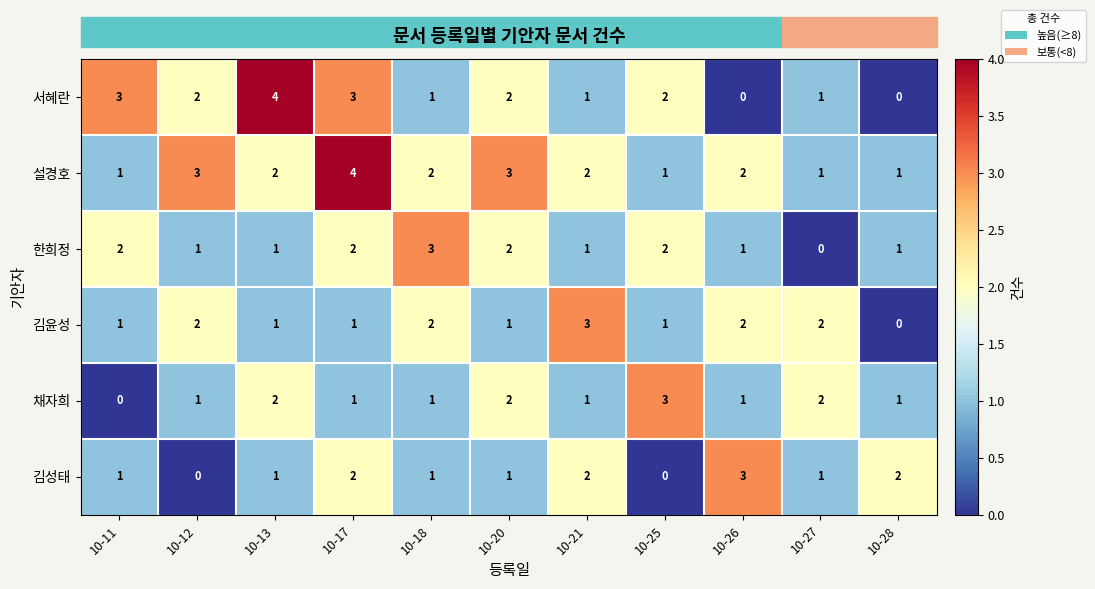

What is the sum of all 김윤성 values?

16